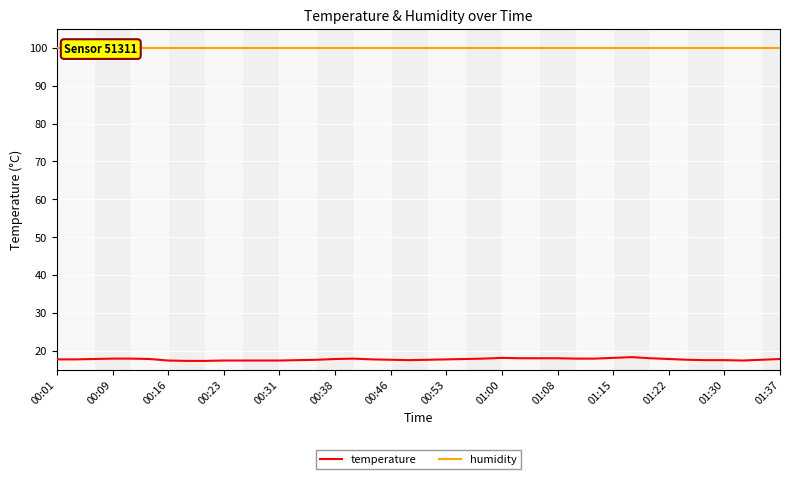

True or false: temperature and humidity intersect in this chart.

False